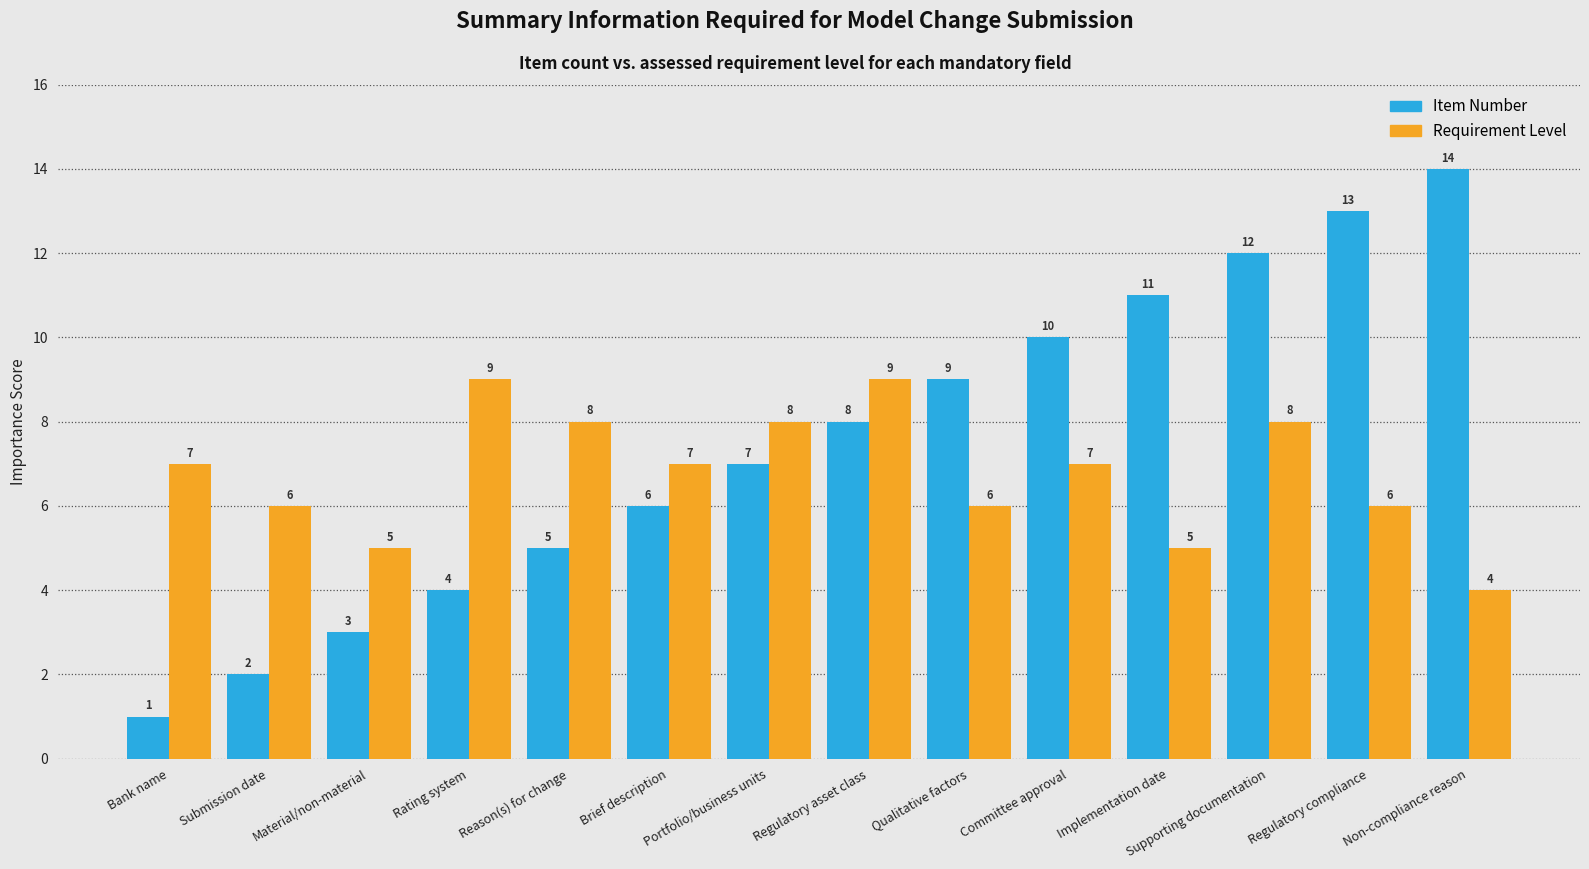

How many categories are shown in the chart?

14